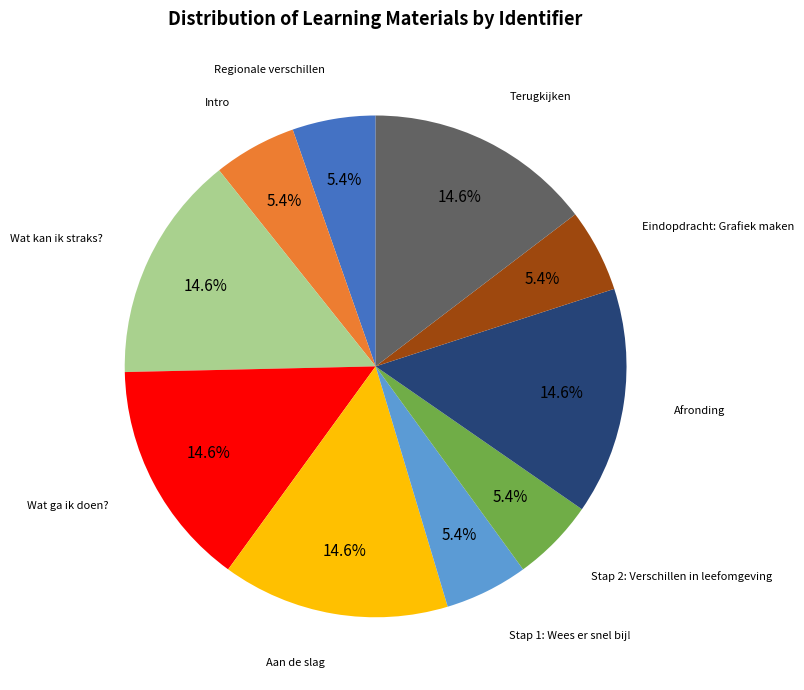

Is there a majority slice in this chart?

No